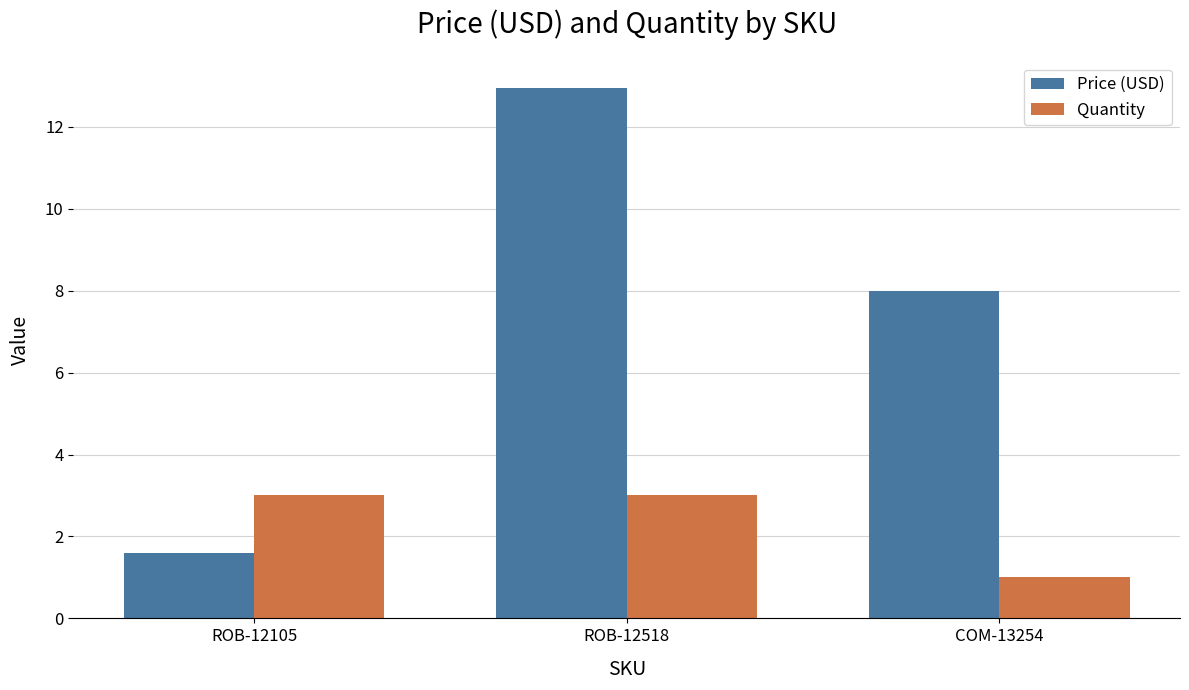

At how many categories does at least one series exceed 11?

1